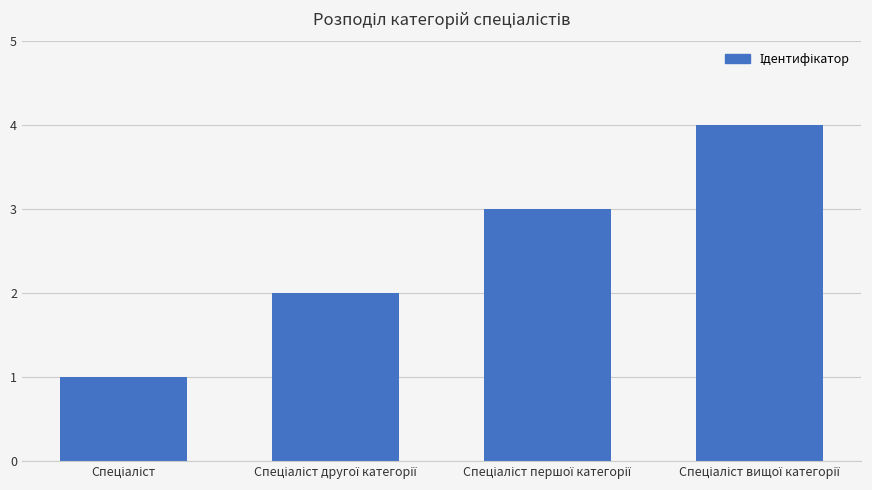

What is the sum of all values?

10